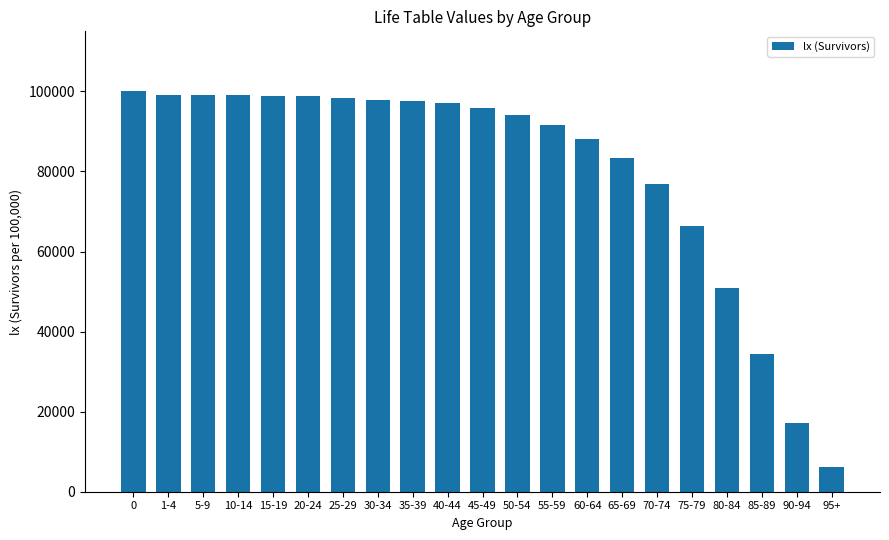

How many bars are there in total?

21